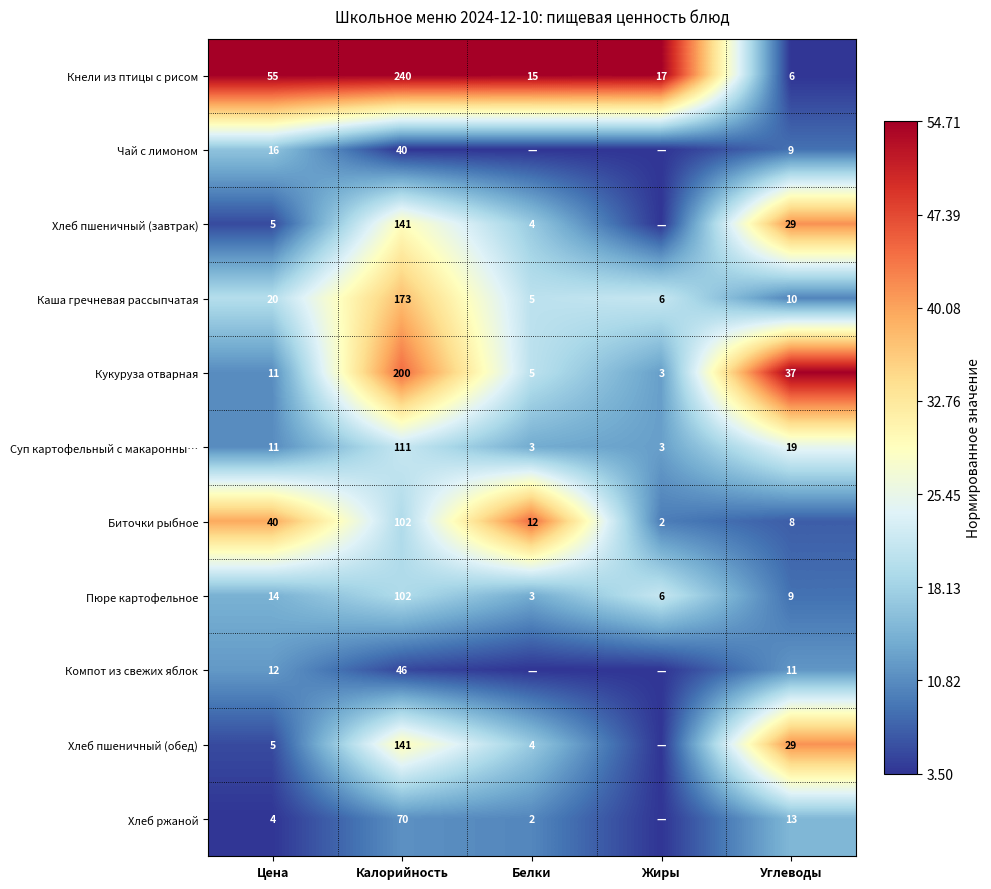

What is the difference between the highest and lowest values at Углеводы?

31